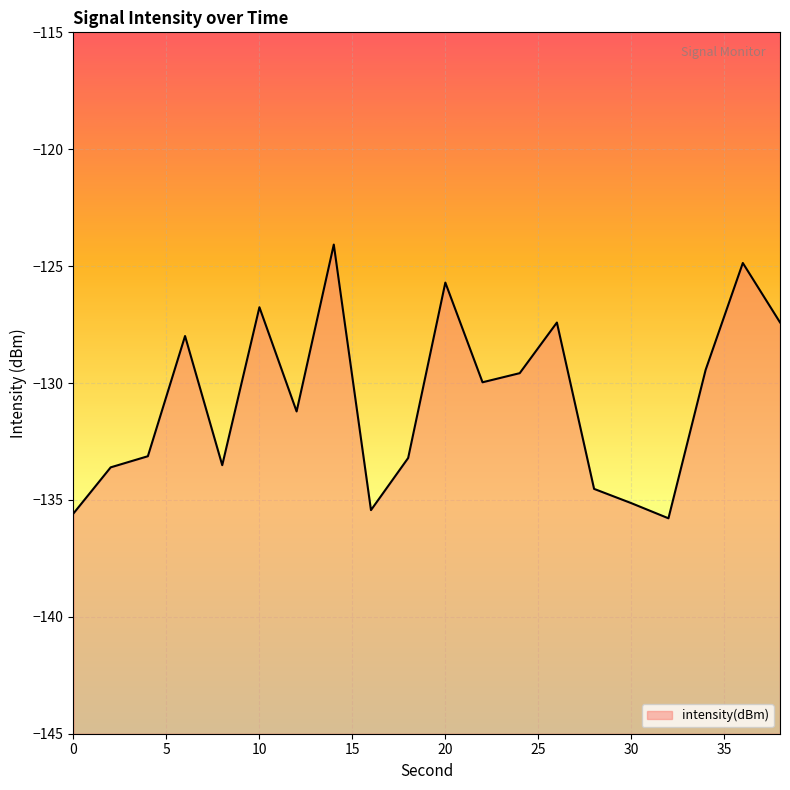

What is the maximum value shown in the chart?

-124.1